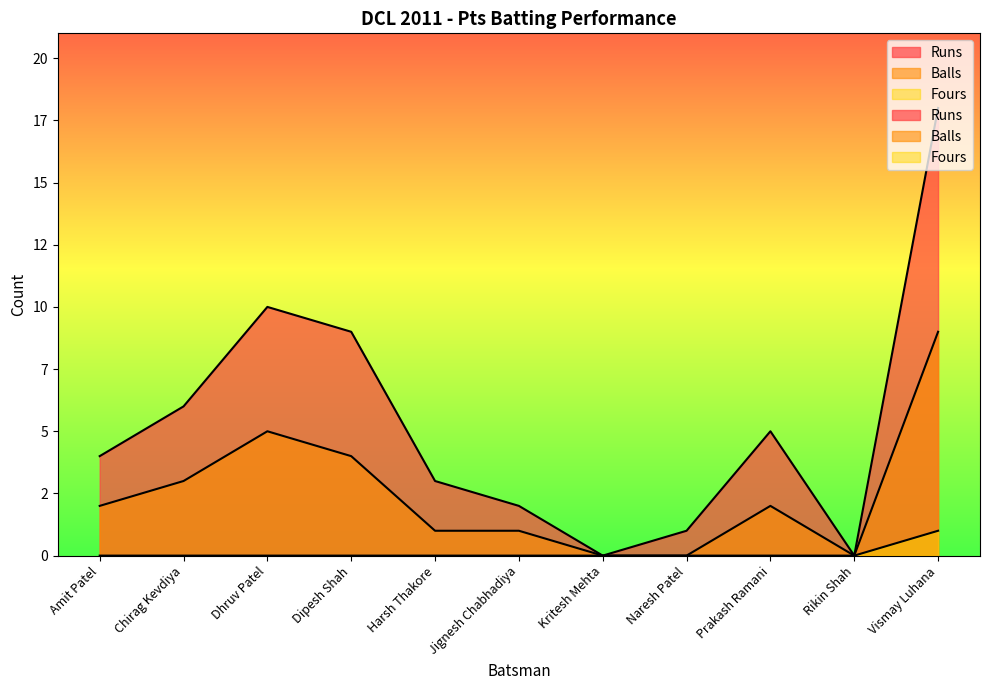

Reading right to left, extract all data points from this chart.

Runs: Vismay Luhana=18	Rikin Shah=0	Prakash Ramani=5	Naresh Patel=1	Kritesh Mehta=0	Jignesh Chabhadiya=2	Harsh Thakore=3	Dipesh Shah=9	Dhruv Patel=10	Chirag Kevdiya=6	Amit Patel=4
Balls: Vismay Luhana=9	Rikin Shah=0	Prakash Ramani=2	Naresh Patel=0	Kritesh Mehta=0	Jignesh Chabhadiya=1	Harsh Thakore=1	Dipesh Shah=4	Dhruv Patel=5	Chirag Kevdiya=3	Amit Patel=2
Fours: Vismay Luhana=1	Rikin Shah=0	Prakash Ramani=0	Naresh Patel=0	Kritesh Mehta=0	Jignesh Chabhadiya=0	Harsh Thakore=0	Dipesh Shah=0	Dhruv Patel=0	Chirag Kevdiya=0	Amit Patel=0